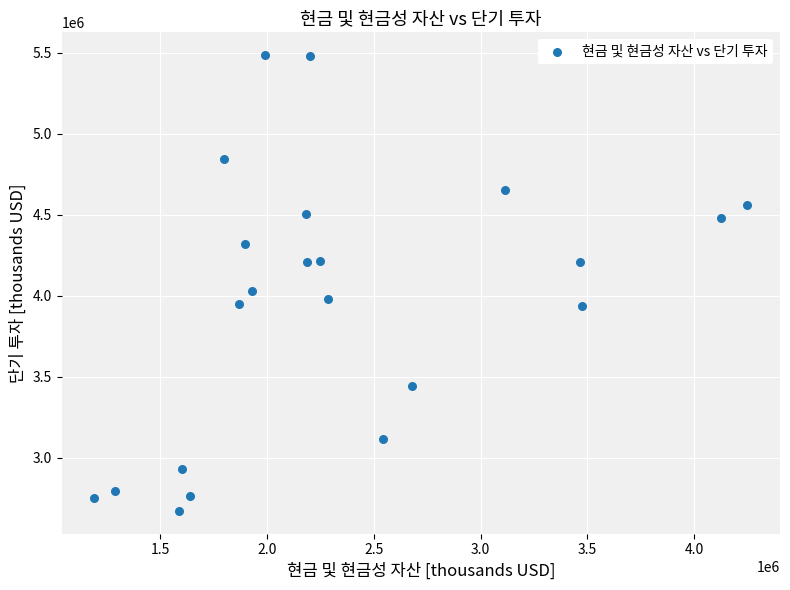

What Y value in the scatter plot is closest to 4077705?

4027614